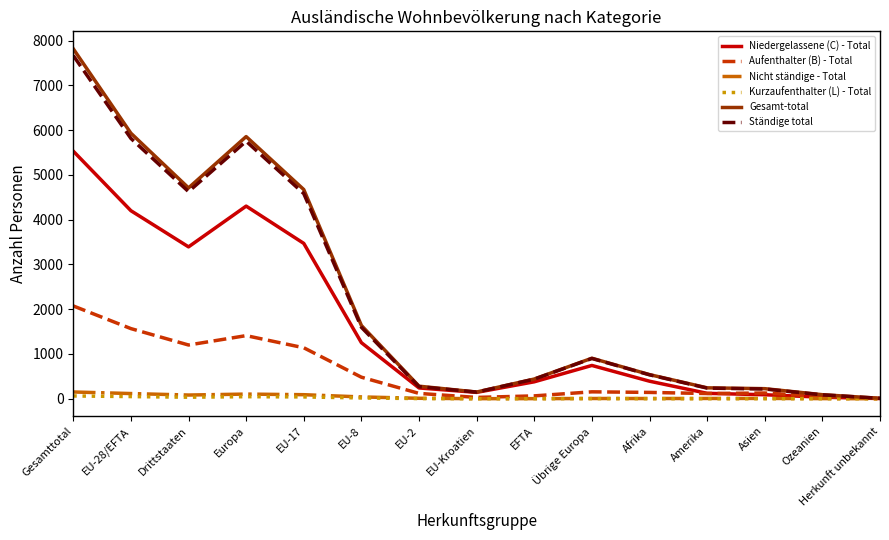

Which category has the highest value in the Gesamt-total series?

Gesamttotal